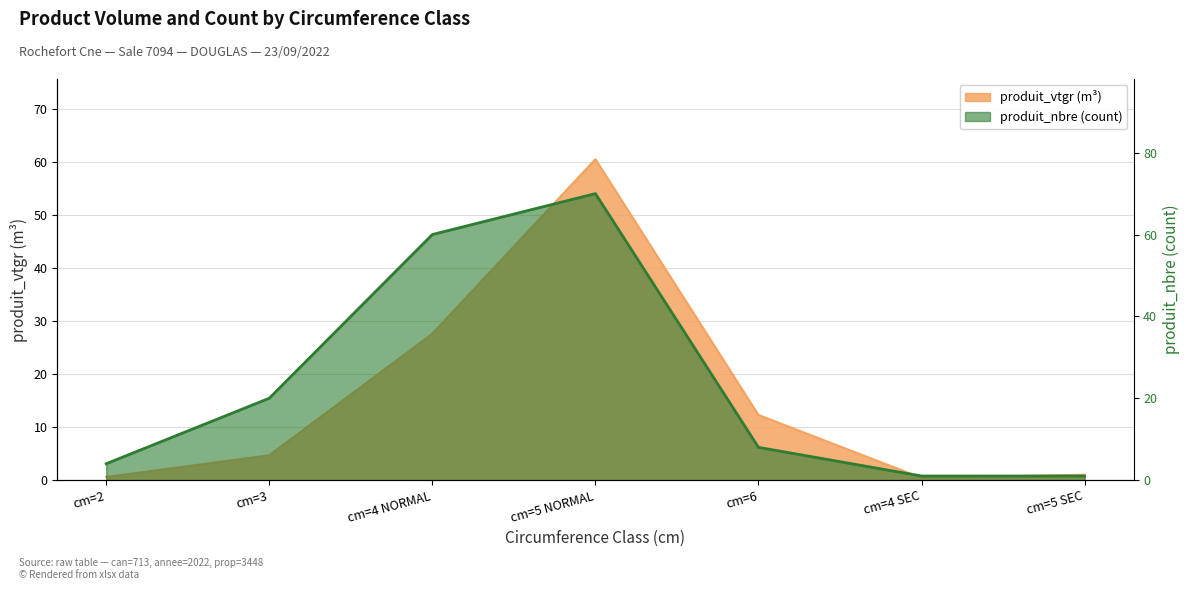

What is the value of the produit_nbre point at the 2nd from the left?

20.0